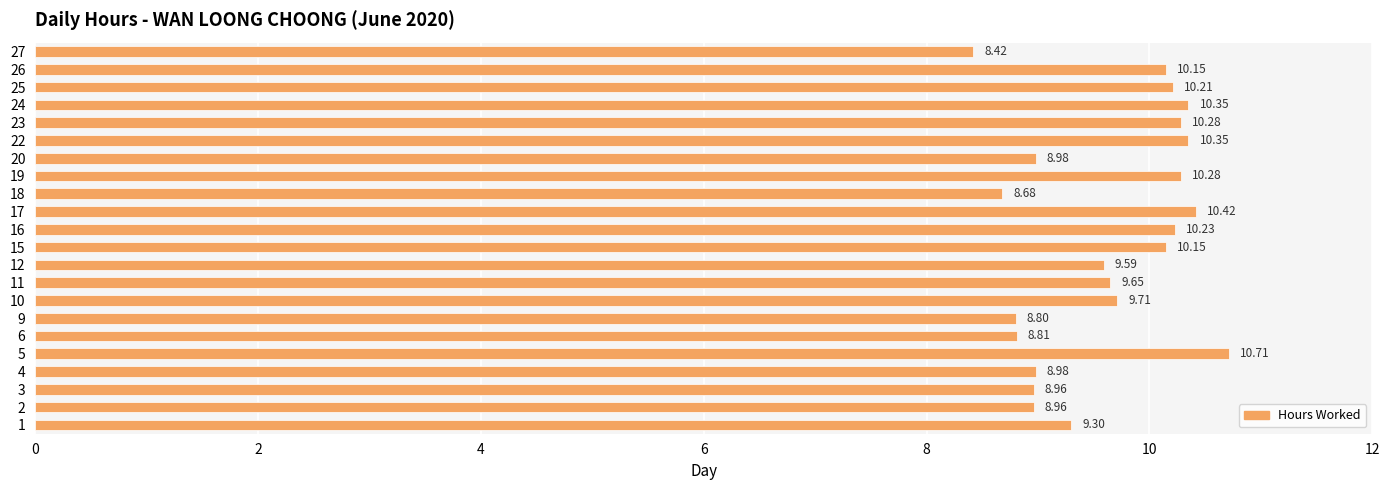

Approximately how many times larger is the value at 6 compared to 9?

1.0